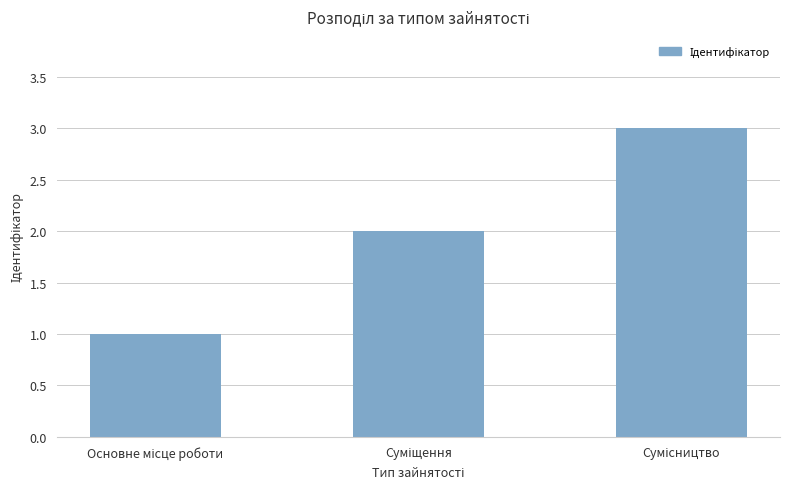

Does the chart contain stacked bars?

No